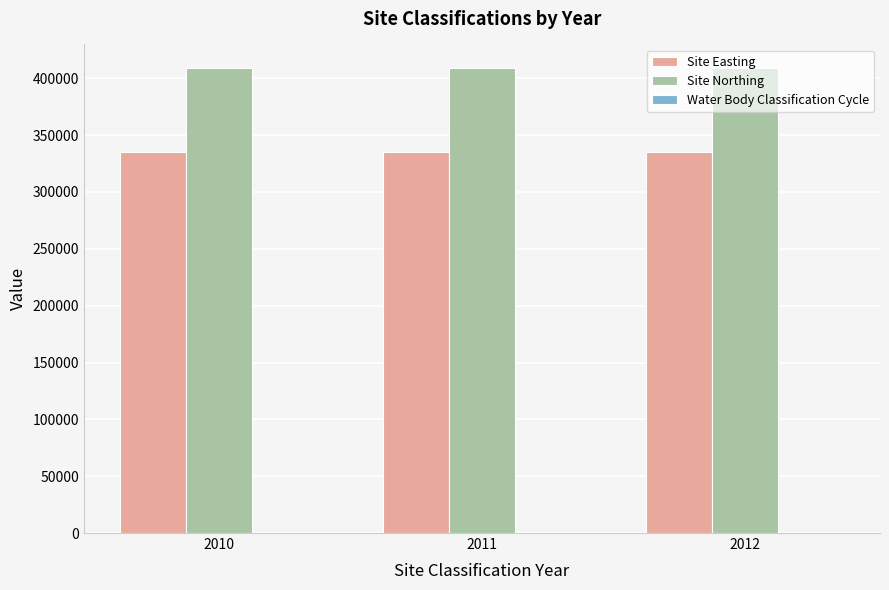

What is the sum of the Site Easting values at 2011 and 2012?

669690